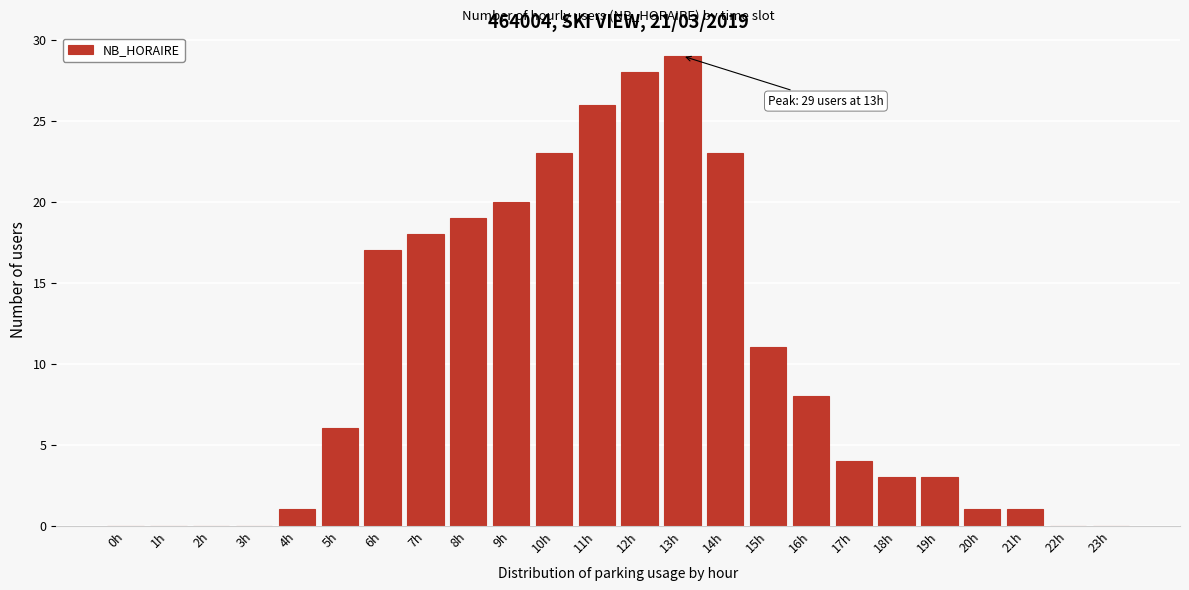

Reading left to right, list all the values displayed in this chart.

0h=0	1h=0	2h=0	3h=0	4h=1	5h=6	6h=17	7h=18	8h=19	9h=20	10h=23	11h=26	12h=28	13h=29	14h=23	15h=11	16h=8	17h=4	18h=3	19h=3	20h=1	21h=1	22h=0	23h=0